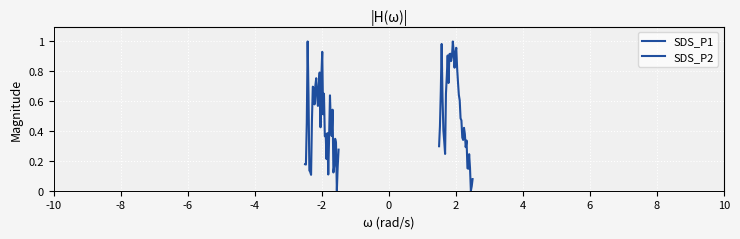

True or false: SDS_P1 has more than 2 points higher than both neighbors.

True